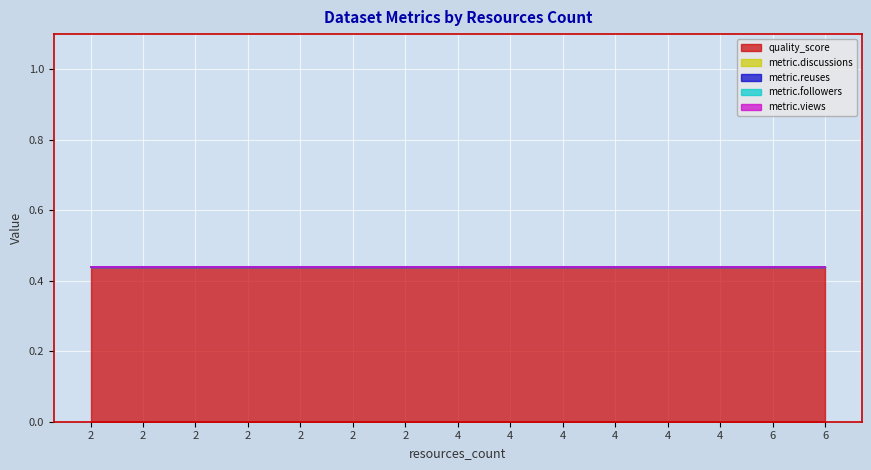

Reading right to left, what are all the values shown in this chart?

quality_score: 0.4	0.4	0.4	0.4	0.4	0.4	0.4	0.4	0.4	0.4	0.4	0.4	0.4	0.4	0.4
metric.discussions: 0.0	0.0	0.0	0.0	0.0	0.0	0.0	0.0	0.0	0.0	0.0	0.0	0.0	0.0	0.0
metric.reuses: 0.0	0.0	0.0	0.0	0.0	0.0	0.0	0.0	0.0	0.0	0.0	0.0	0.0	0.0	0.0
metric.followers: 0.0	0.0	0.0	0.0	0.0	0.0	0.0	0.0	0.0	0.0	0.0	0.0	0.0	0.0	0.0
metric.views: 0.0	0.0	0.0	0.0	0.0	0.0	0.0	0.0	0.0	0.0	0.0	0.0	0.0	0.0	0.0